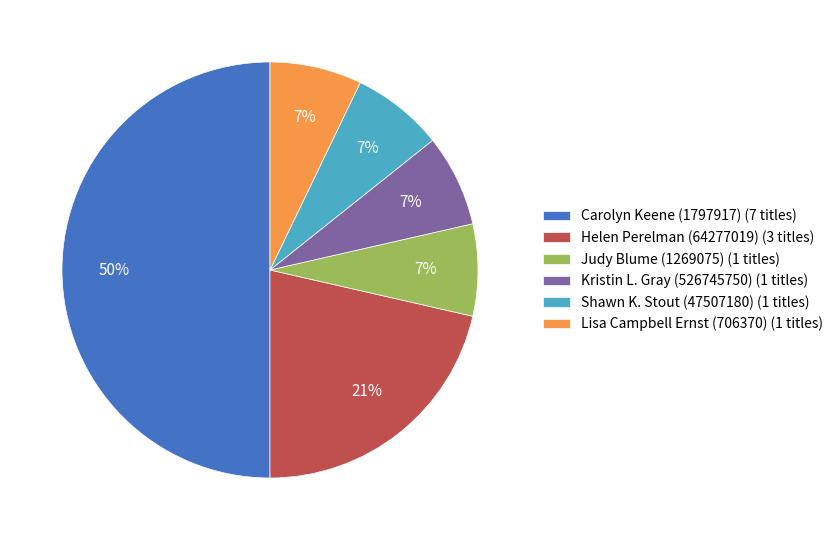

Which category has the biggest portion of the pie?

Carolyn Keene (1797917)